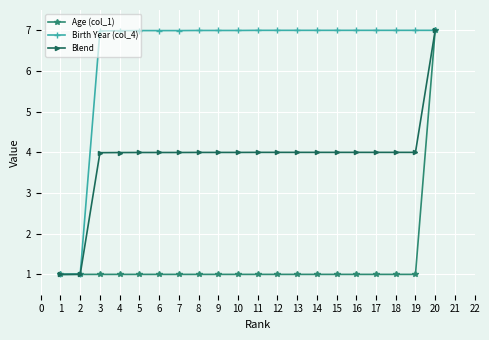

Reading left to right, extract all data points from this chart.

Age (col_1): 1.0	1.0	1.0	1.0	1.0	1.0	1.0	1.0	1.0	1.0	1.0	1.0	1.0	1.0	1.0	1.0	1.0	1.0	1.0	7.0
Birth Year (col_4): 1.0	1.0	7.0	7.0	7.0	7.0	7.0	7.0	7.0	7.0	7.0	7.0	7.0	7.0	7.0	7.0	7.0	7.0	7.0	7.0
Blend: 1.0	1.0	4.0	4.0	4.0	4.0	4.0	4.0	4.0	4.0	4.0	4.0	4.0	4.0	4.0	4.0	4.0	4.0	4.0	7.0